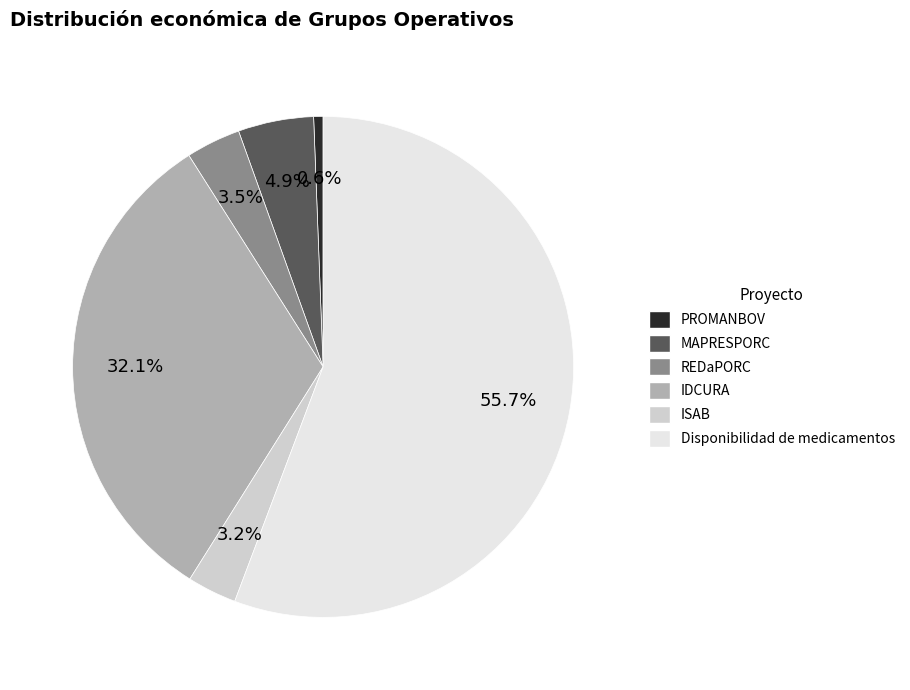

Count the number of slices in the pie.

6